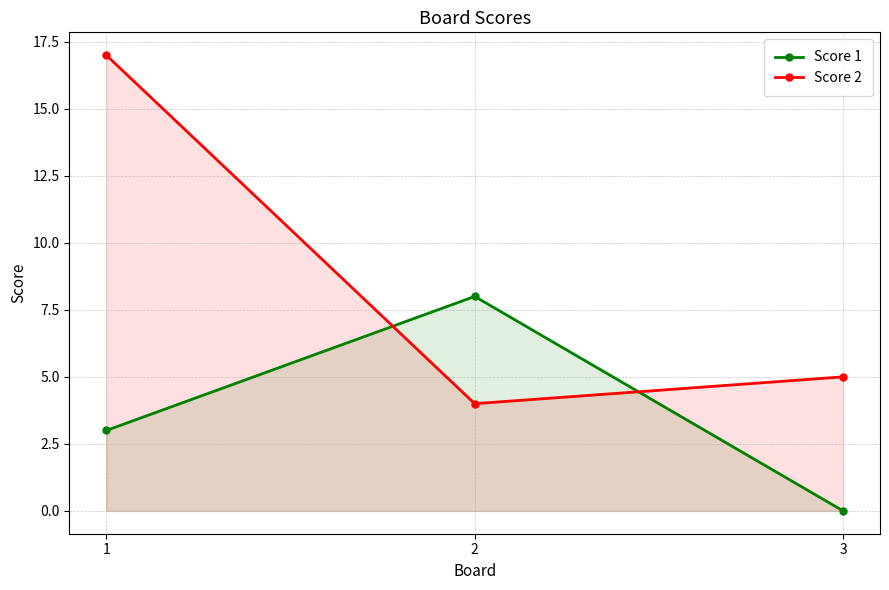

At which category does the chart reach its peak across all series?

1